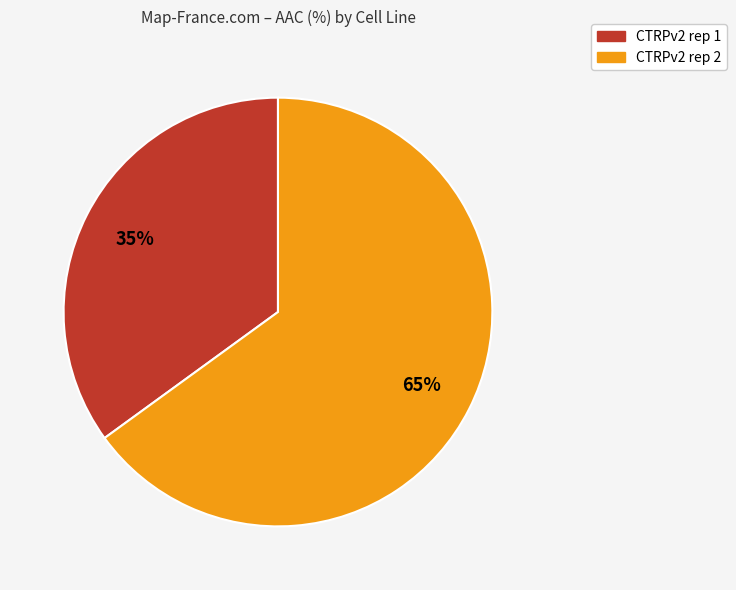

To the nearest percent, what is the difference between the largest and smallest slice percentages?

30%